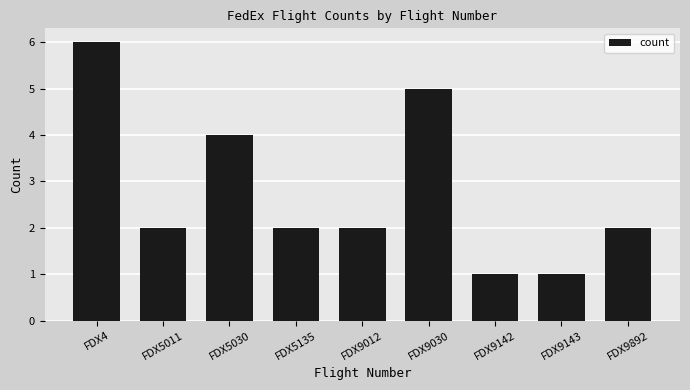

How many series are shown in this chart?

1